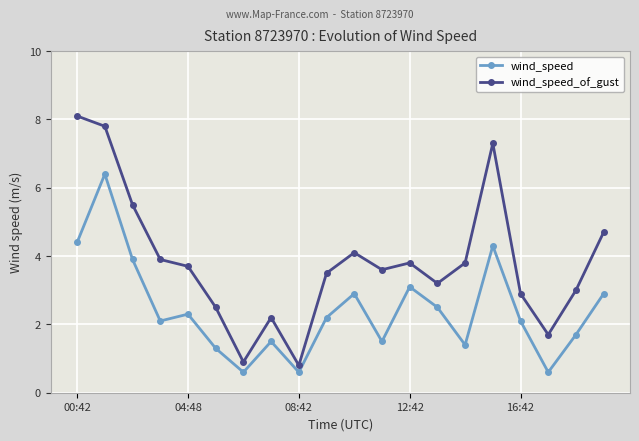

List the series in order of their overall mean, lowest first.

wind_speed, wind_speed_of_gust